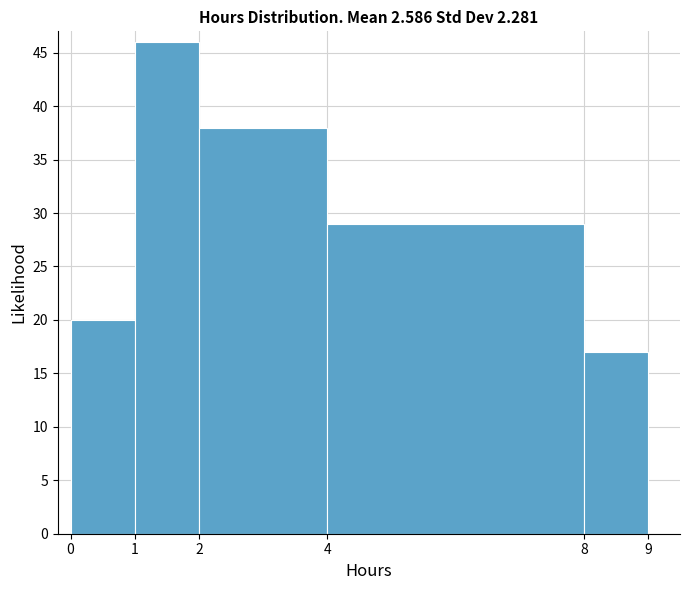

Over which range of the x-axis is the bar tallest?

1 to 2